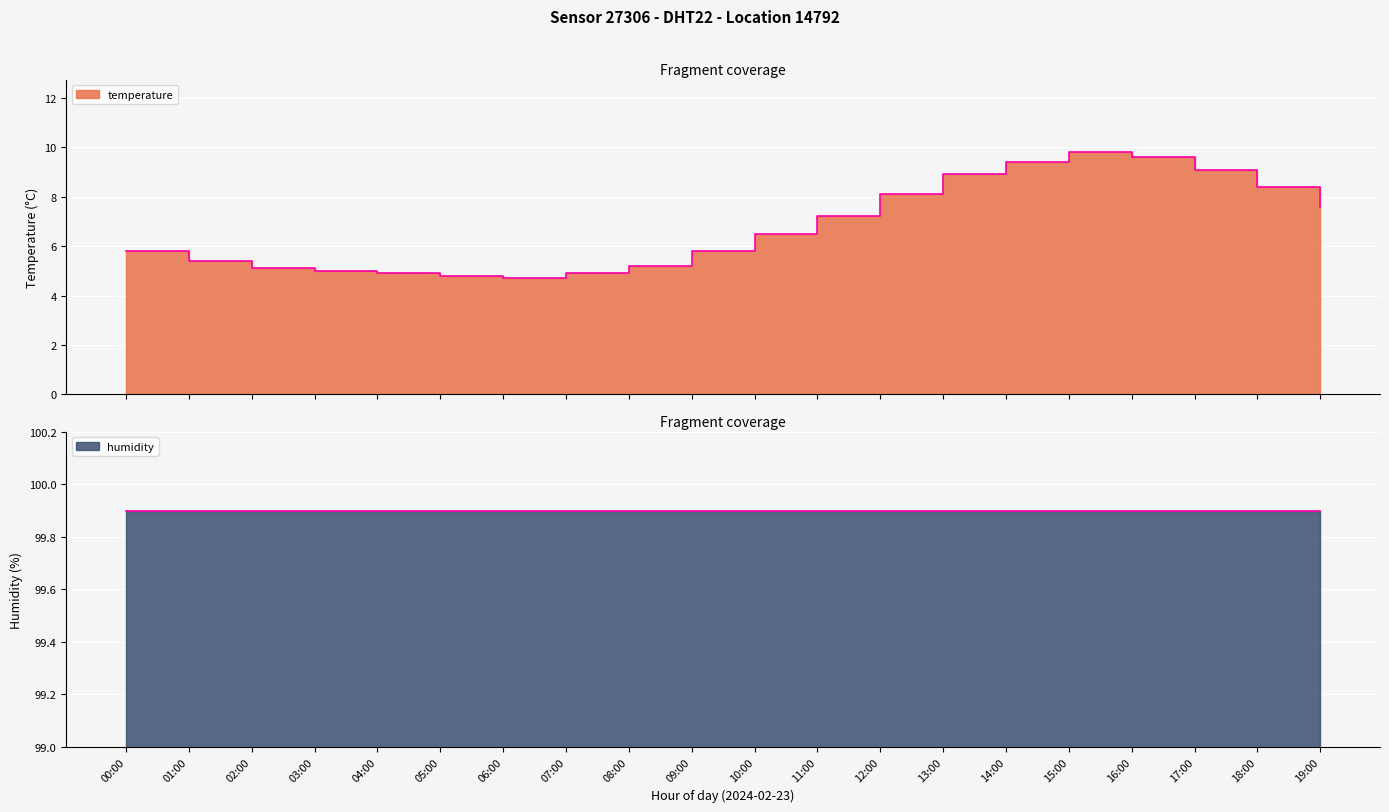

Reading right to left, what are all the values shown in this chart?

19:00=7.6	18:00=8.4	17:00=9.1	16:00=9.6	15:00=9.8	14:00=9.4	13:00=8.9	12:00=8.1	11:00=7.2	10:00=6.5	09:00=5.8	08:00=5.2	07:00=4.9	06:00=4.7	05:00=4.8	04:00=4.9	03:00=5.0	02:00=5.1	01:00=5.4	00:00=5.8